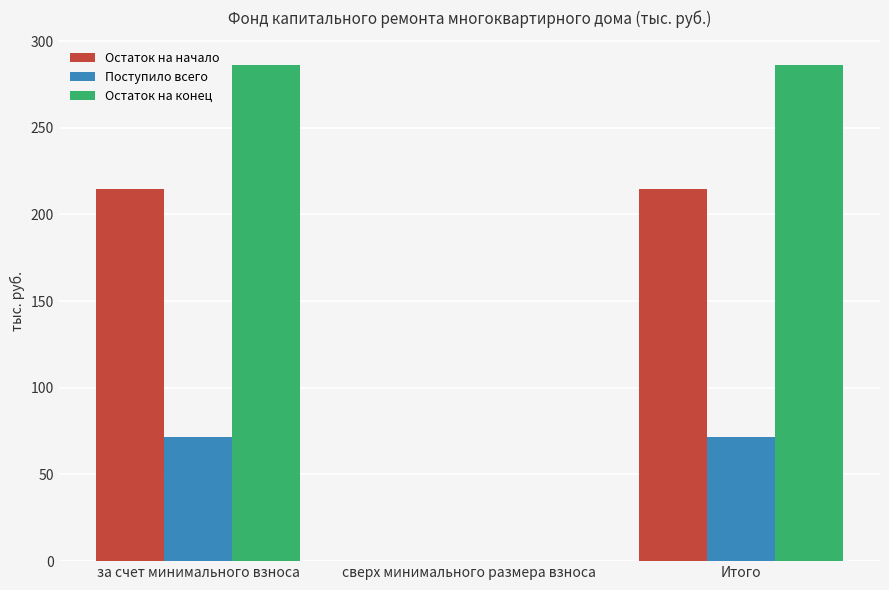

How many values in Остаток на конец are above zero?

2